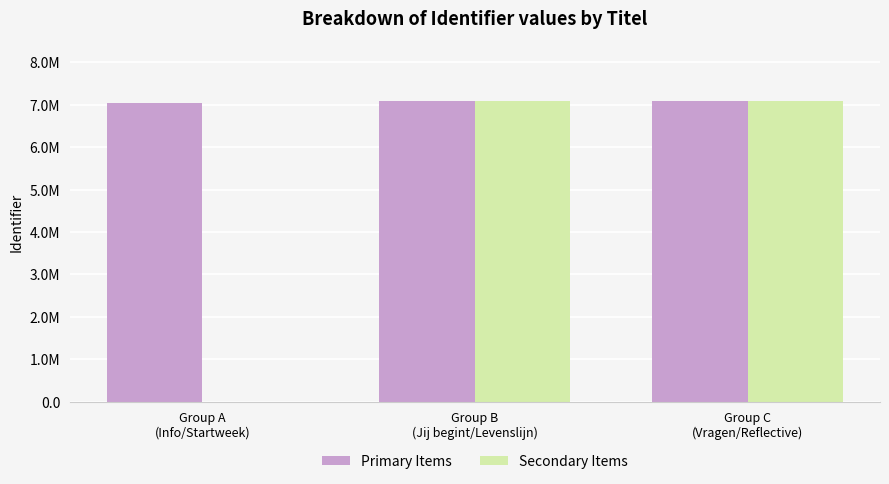

What is the label of the 1st bar from the right?

Group C
(Vragen/Reflective)